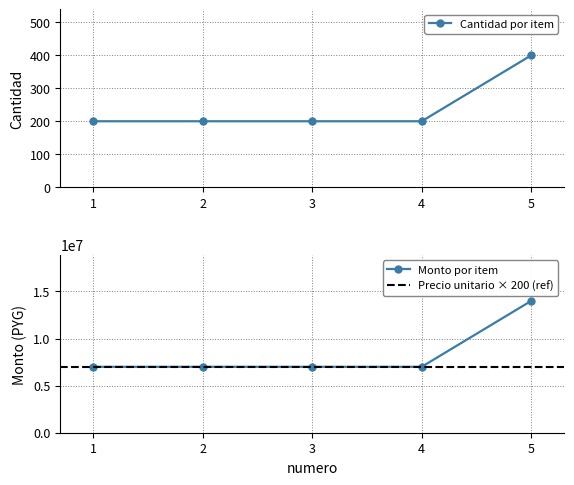

Rank the series by their average value, from lowest to highest.

cantidad, monto